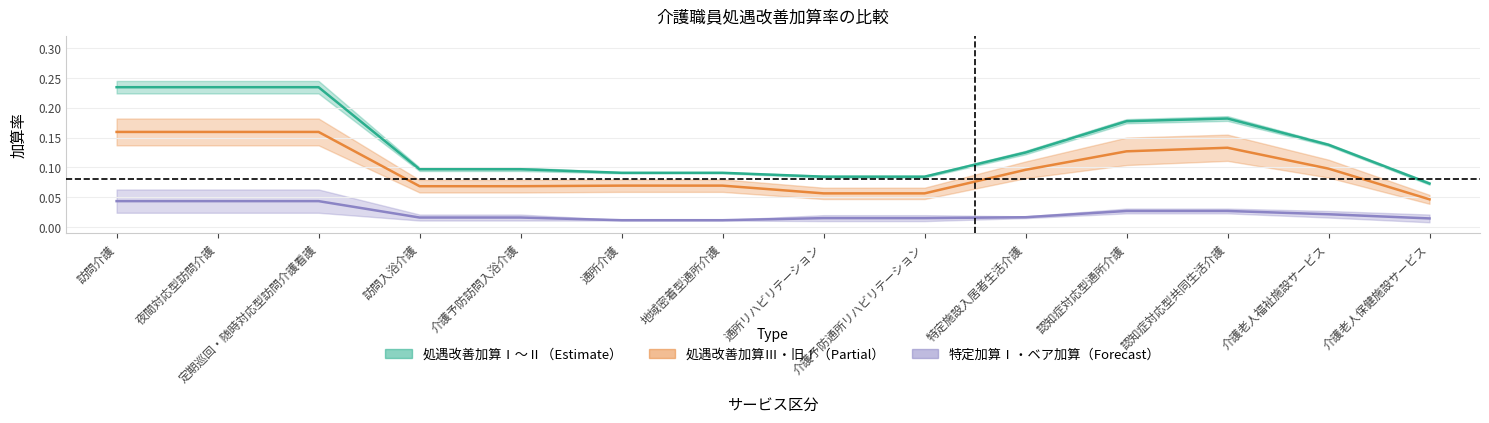

Reading right to left, list all the values displayed in this chart.

処遇改善加算Ⅰ: 介護老人保健施設サービス=0.1	介護老人福祉施設サービス=0.1	認知症対応型共同生活介護=0.2	認知症対応型通所介護=0.2	特定施設入居者生活介護=0.1	介護予防通所リハビリテーション=0.1	通所リハビリテーション=0.1	地域密着型通所介護=0.1	通所介護=0.1	介護予防訪問入浴介護=0.1	訪問入浴介護=0.1	定期巡回・随時対応型訪問介護看護=0.2	夜間対応型訪問介護=0.2	訪問介護=0.2
処遇改善加算Ⅱ: 介護老人保健施設サービス=0.0	介護老人福祉施設サービス=0.1	認知症対応型共同生活介護=0.1	認知症対応型通所介護=0.1	特定施設入居者生活介護=0.1	介護予防通所リハビリテーション=0.1	通所リハビリテーション=0.1	地域密着型通所介護=0.1	通所介護=0.1	介護予防訪問入浴介護=0.1	訪問入浴介護=0.1	定期巡回・随時対応型訪問介護看護=0.2	夜間対応型訪問介護=0.2	訪問介護=0.2
特定加算Ⅰ: 介護老人保健施設サービス=0.0	介護老人福祉施設サービス=0.0	認知症対応型共同生活介護=0.0	認知症対応型通所介護=0.0	特定施設入居者生活介護=0.0	介護予防通所リハビリテーション=0.0	通所リハビリテーション=0.0	地域密着型通所介護=0.0	通所介護=0.0	介護予防訪問入浴介護=0.0	訪問入浴介護=0.0	定期巡回・随時対応型訪問介護看護=0.0	夜間対応型訪問介護=0.0	訪問介護=0.0